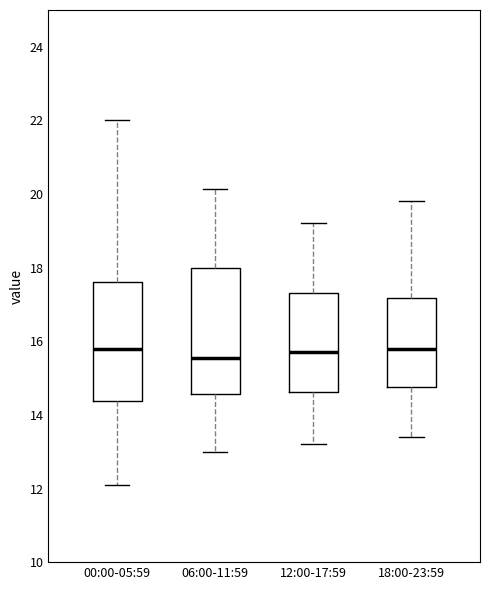

Reading left to right, transcribe this box plot: for each box, give where its median line is, the range the box spans, and where its two whiskers end, as read against the y-axis. The values are not printed on the chart, so give them approximately, as read against the axis.

00:00-05:59: median 15.8, box 14.4 to 17.6, whiskers 12.2 to 22.0
06:00-11:59: median 15.6, box 14.6 to 18.0, whiskers 13.0 to 20.2
12:00-17:59: median 15.8, box 14.6 to 17.4, whiskers 13.2 to 19.2
18:00-23:59: median 15.8, box 14.8 to 17.2, whiskers 13.4 to 19.8